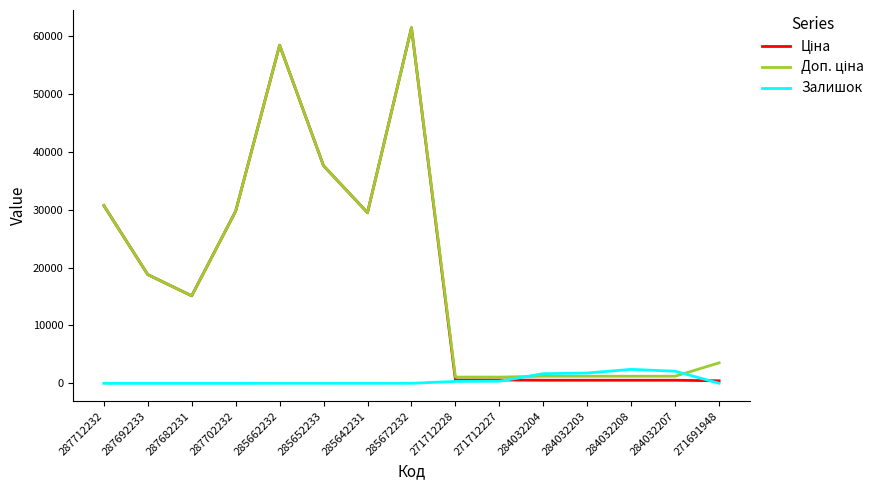

How many lines are shown in the chart?

3